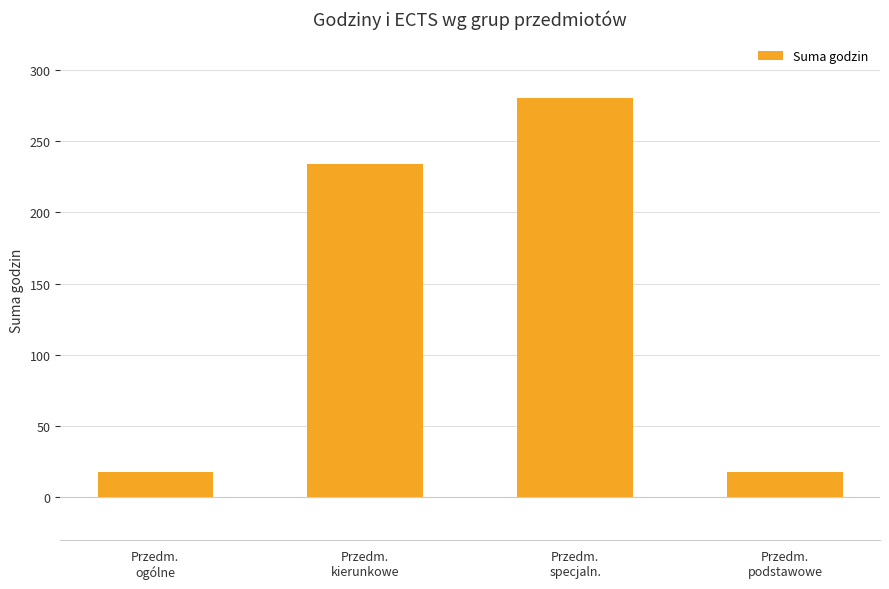

The chart shows a value of 18 at Przedm.
podstawowe. True or false?

True